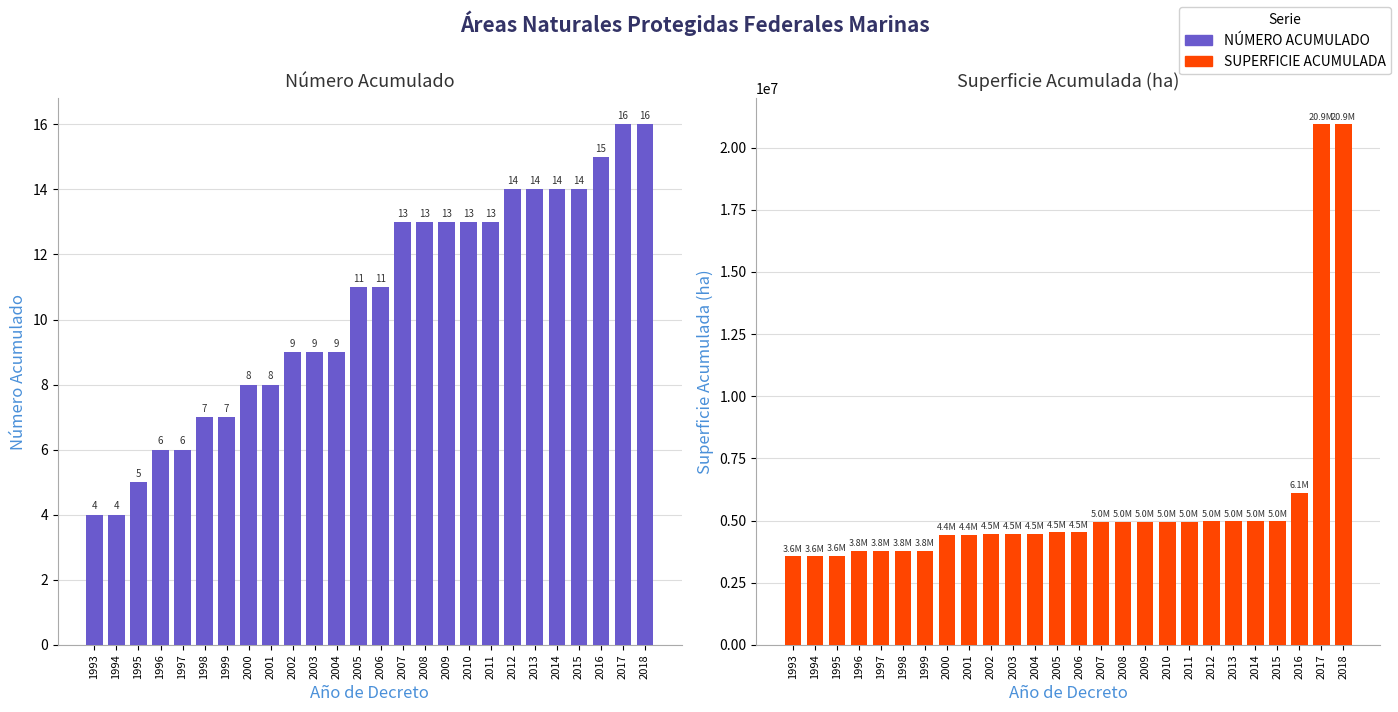

At which label does SUPERFICIE ACUMULADA first exceed 4521730?

2005